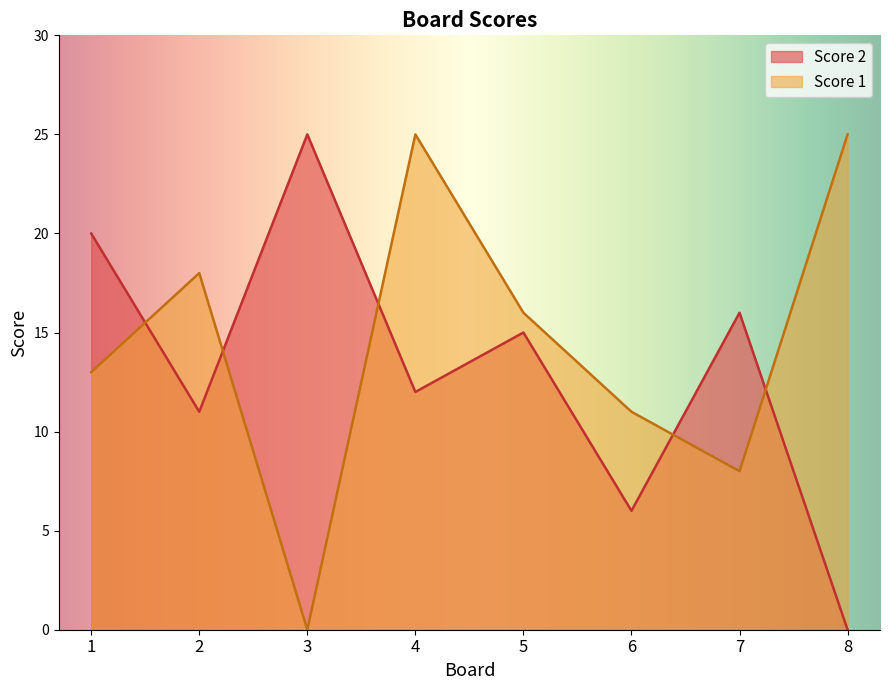

The Score 1 series shows 8 at 7. True or false?

True